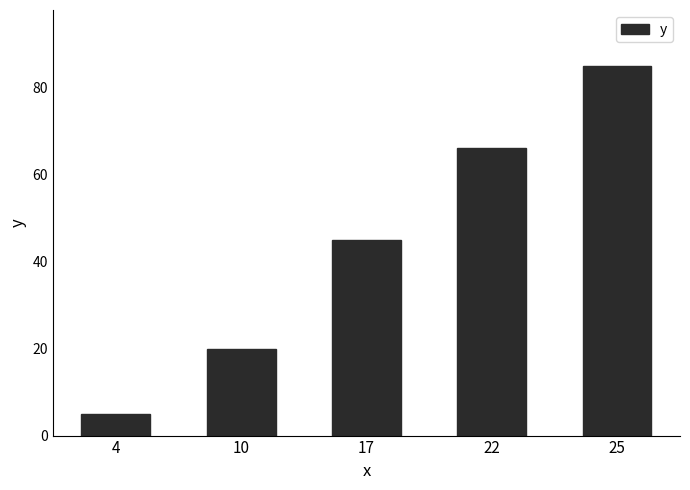

List the labels in order of value, smallest first.

4, 10, 17, 22, 25